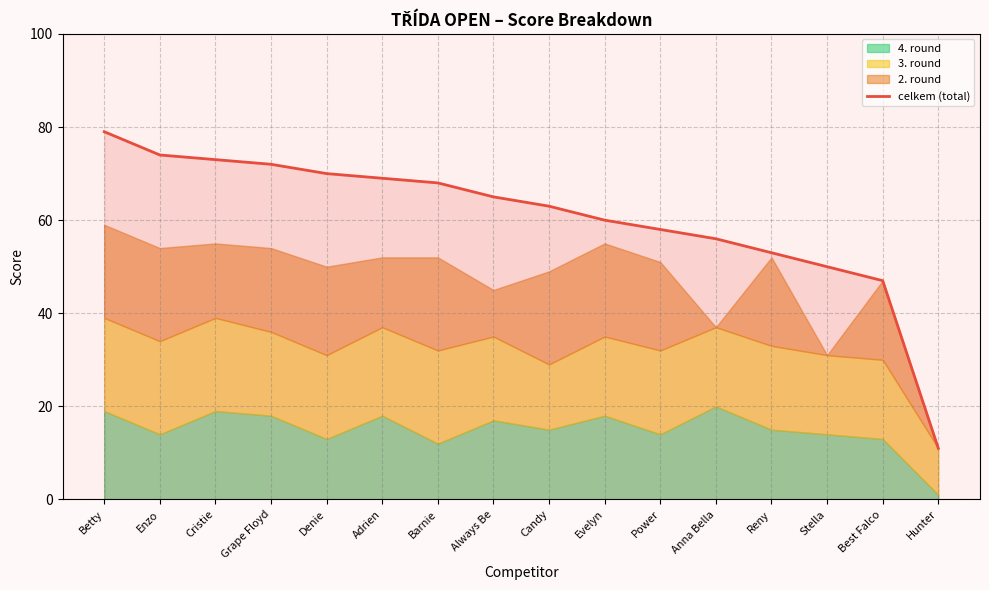

Between Anna Bella and Stella, which is larger?

Anna Bella